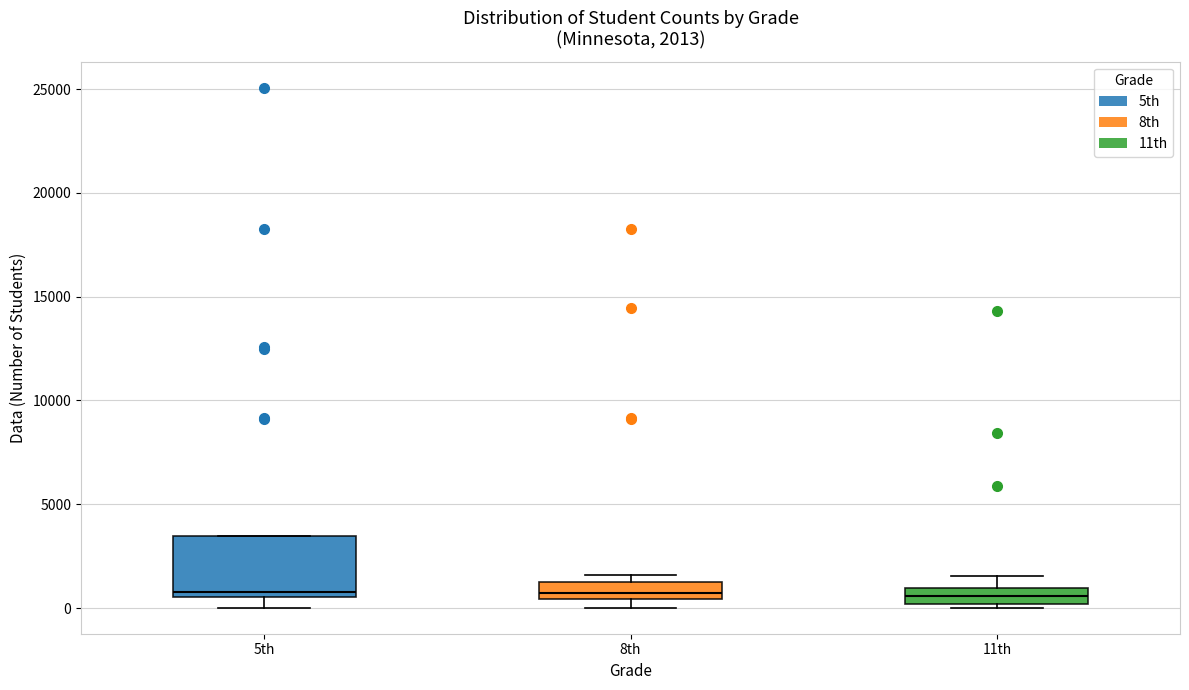

Which box is the tallest, from its lower edge to its upper edge?

5th